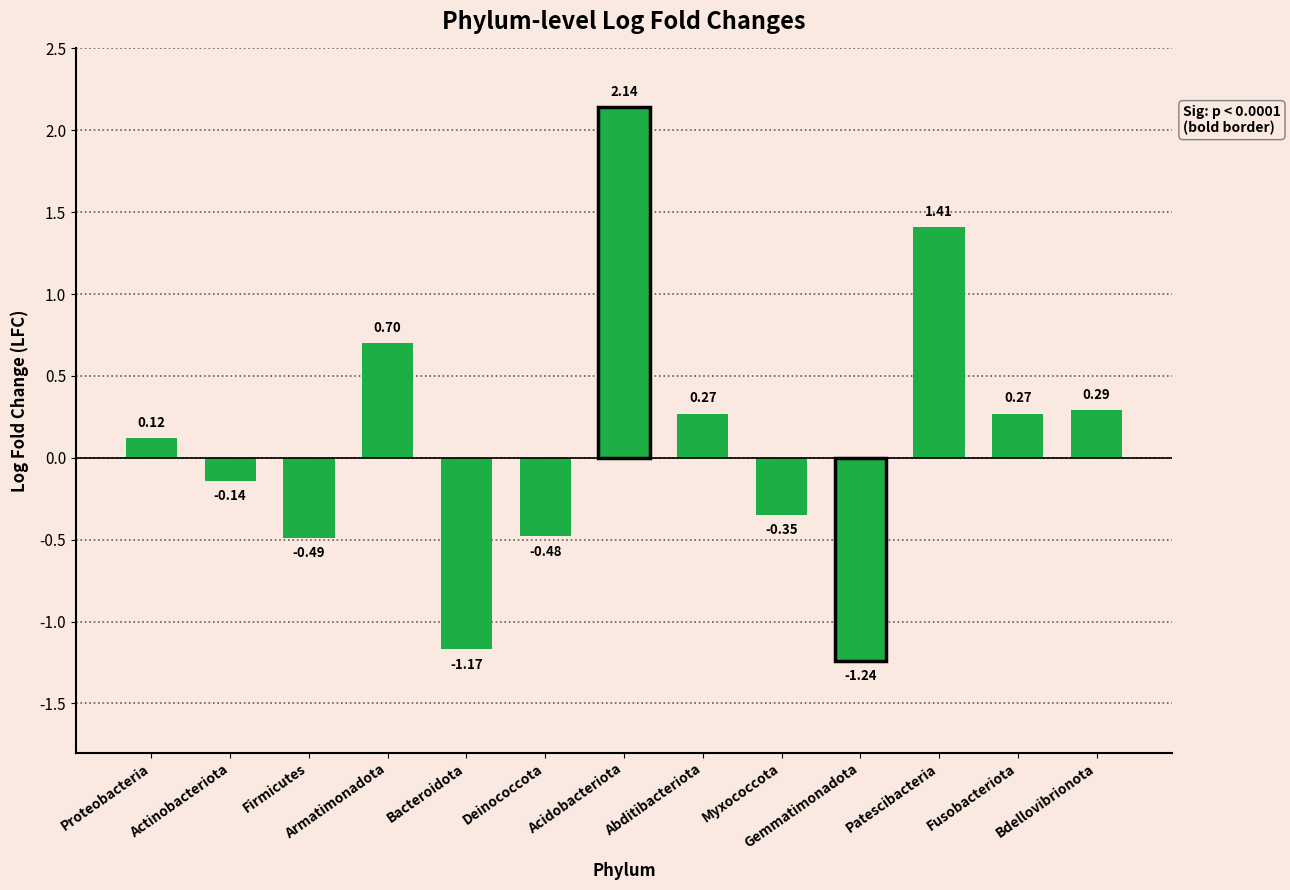

Count the number of categories in the chart.

13